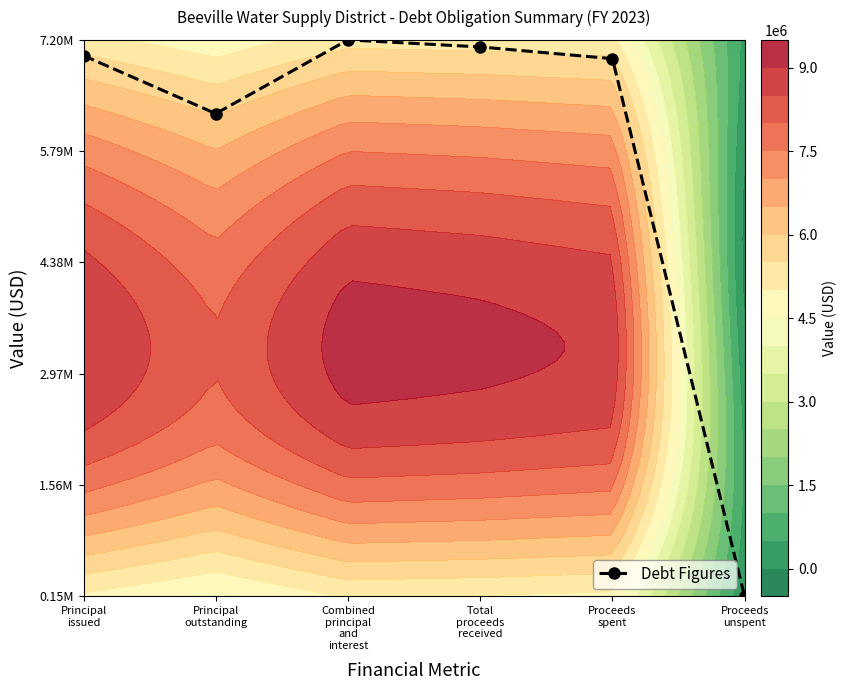

Rank the categories by value from highest to lowest.

Combined
principal
and
interest, Total
proceeds
received, Principal
issued, Proceeds
spent, Principal
outstanding, Proceeds
unspent